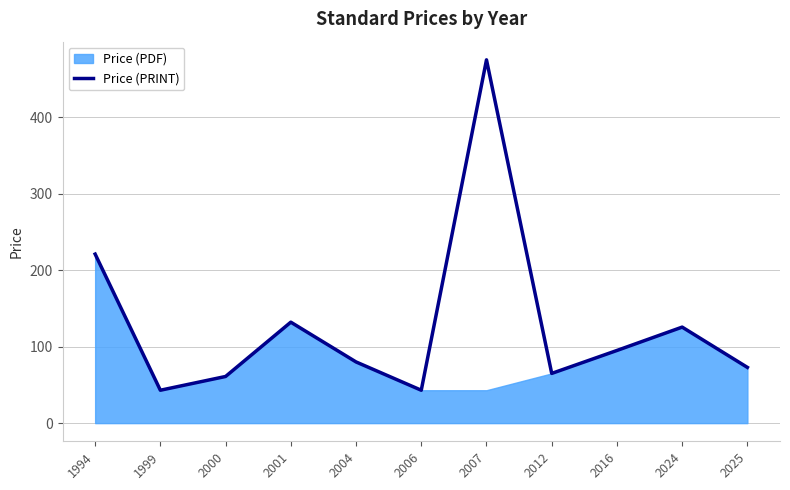

What is the difference between the second highest and second lowest values?

178.0